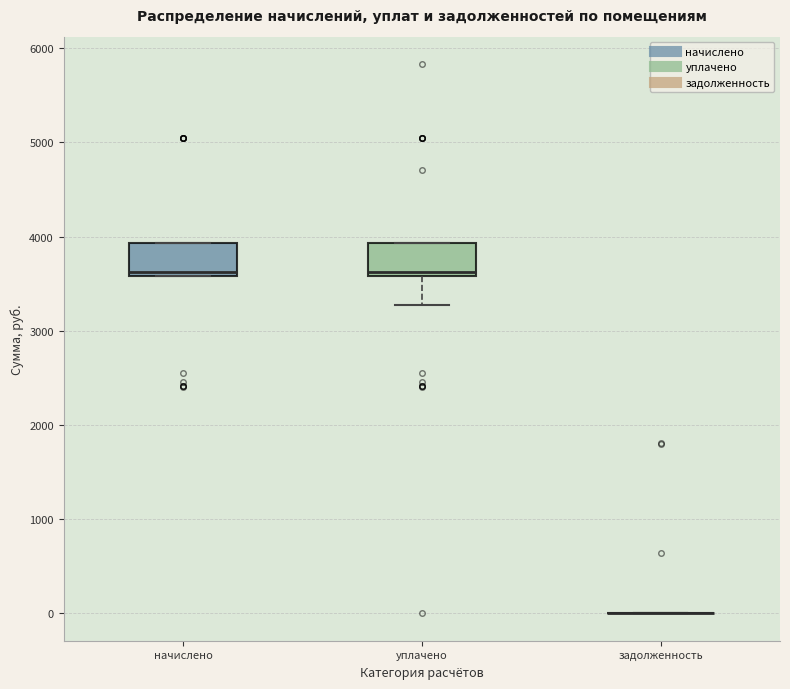

Reading left to right, transcribe this box plot: for each box, give where its median line is, the range the box spans, and where its two whiskers end, as read against the y-axis. The values are not printed on the chart, so give them approximately, as read against the axis.

начислено: median 3600 (just above the box's lower edge), box 3600 to 3900, whiskers 3600 to 3900
уплачено: median 3600 (just above the box's lower edge), box 3600 to 3900, whiskers 3300 to 3900
задолженность: box collapsed to a line at 0, whiskers 0 to 0